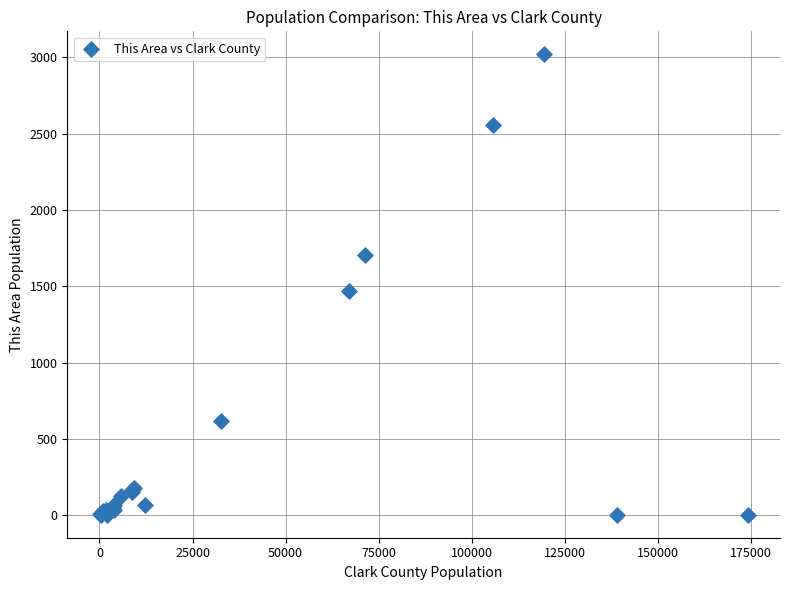

What Y value in the scatter plot is closest to 1511?

1471